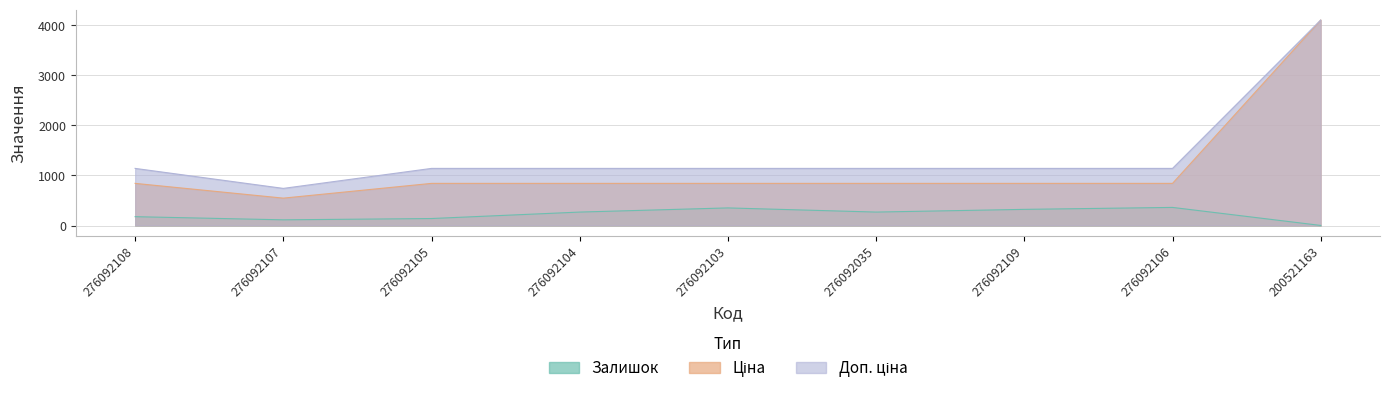

True or false: Доп. ціна has a value of 1813.2 at 276092106.

False